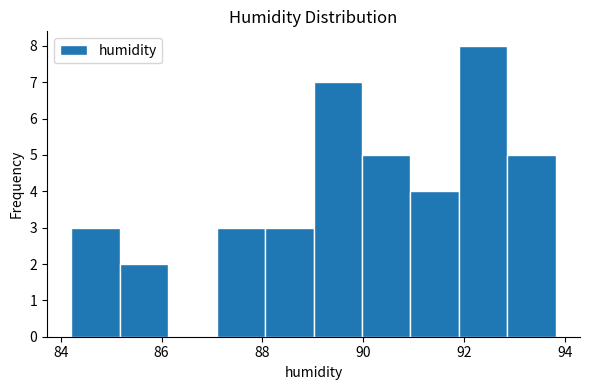

Reading left to right, transcribe this chart: for each bar, give the range it covers on the x-axis and its height. Neither the bar edges nor the heights are printed on the chart, so give them approximately, as read against the axes.

84.2 to 85.2: 3
85.2 to 86.2: 2
86.2 to 87.0: 0
87.0 to 88.0: 3
88.0 to 89.0: 3
89.0 to 90.0: 7
90.0 to 91.0: 5
91.0 to 91.8: 4
91.8 to 92.8: 8
92.8 to 93.8: 5